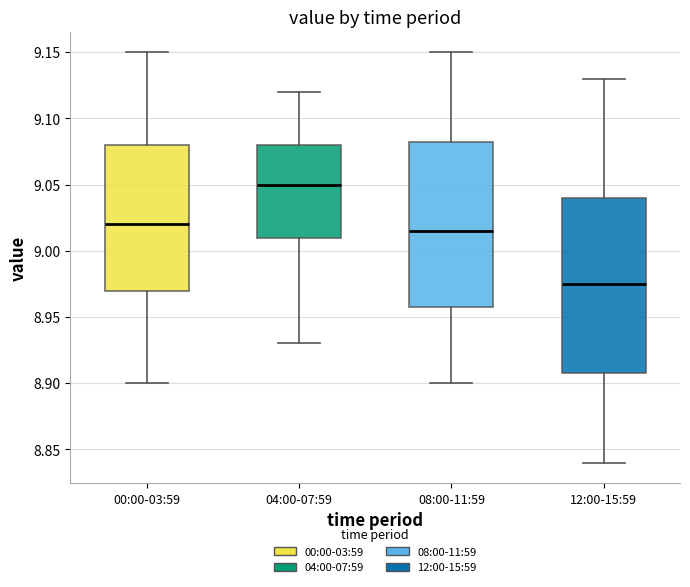

Which box has the highest median line?

04:00-07:59